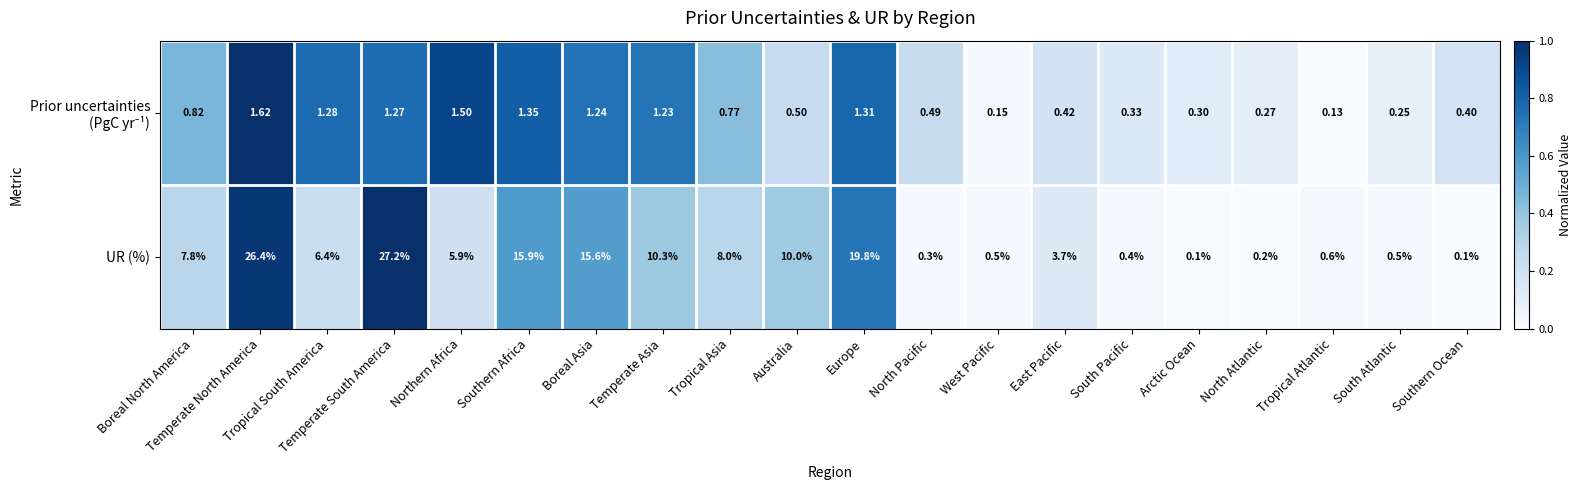

Which series changed the most between Tropical South America and South Atlantic?

UR (%)